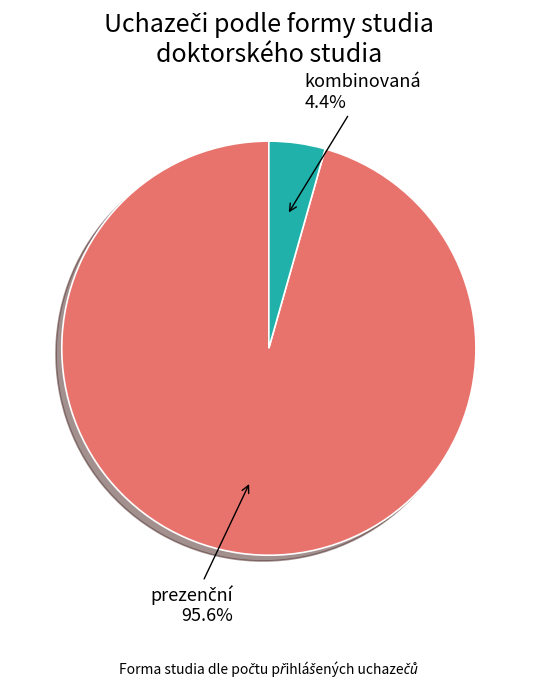

What percentage is NOT represented by kombinovaná?

95.6%